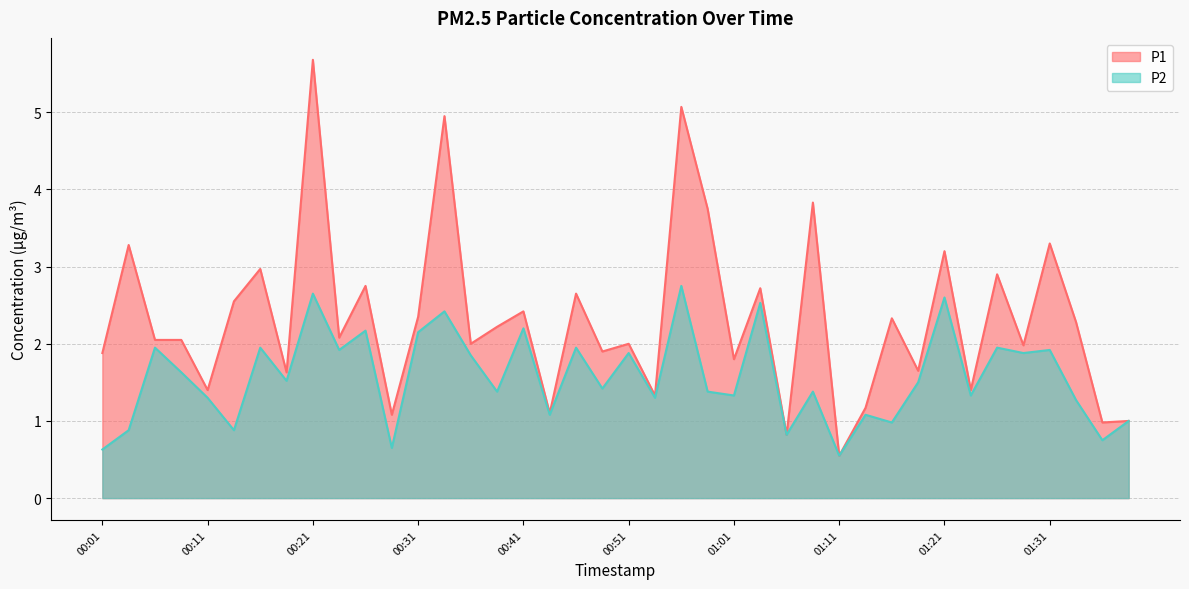

What is the value of the P2 point at the 10th from the left?

1.9